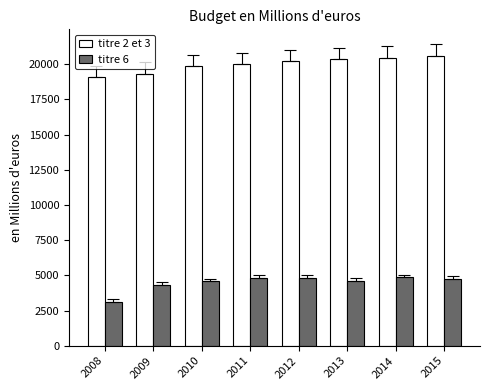

Where is titre 6 nearest to the value 3994?

2009